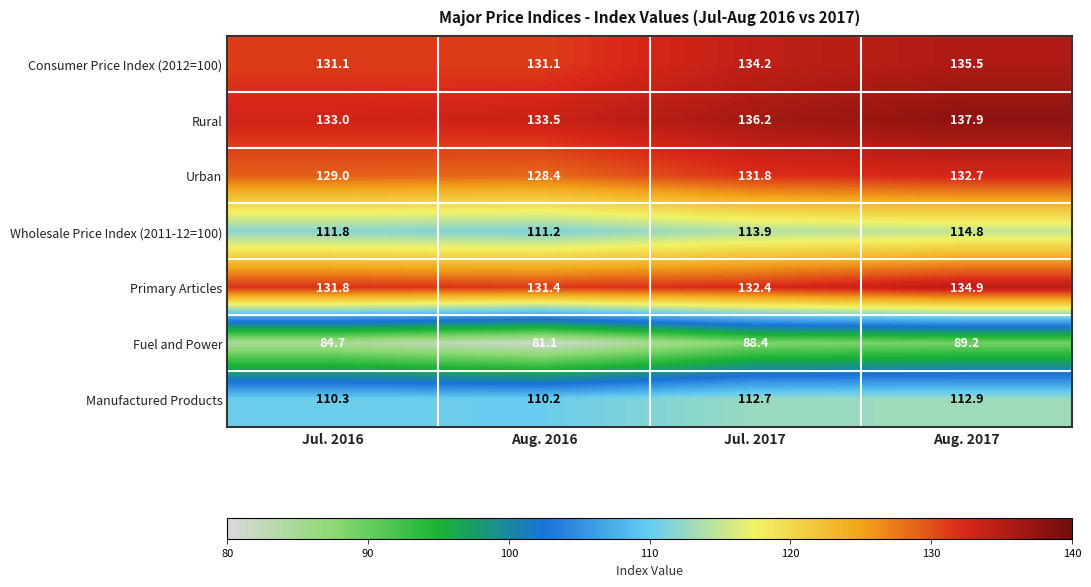

List the series in order of their peak value, lowest first.

Fuel and Power, Manufactured Products, Wholesale Price Index (2011-12=100), Urban, Primary Articles, Consumer Price Index (2012=100), Rural